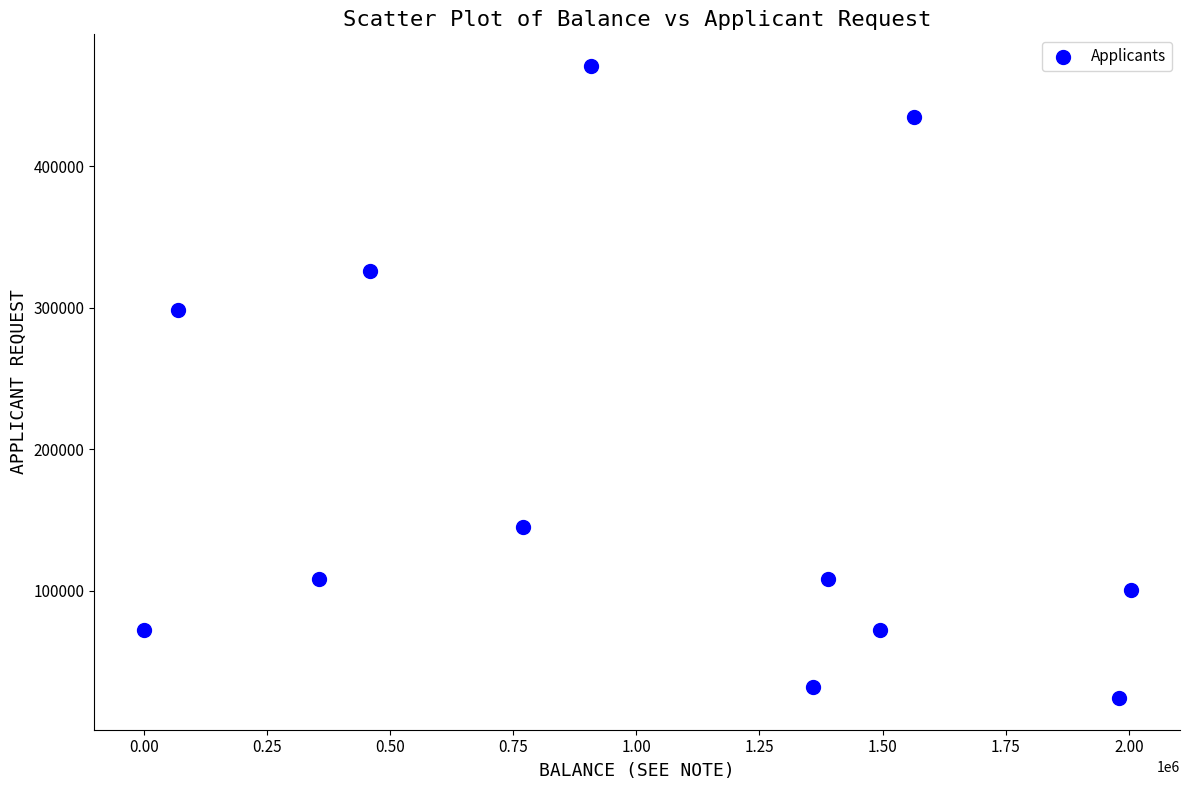

What Y value in the scatter plot is closest to 247471?

298620.0